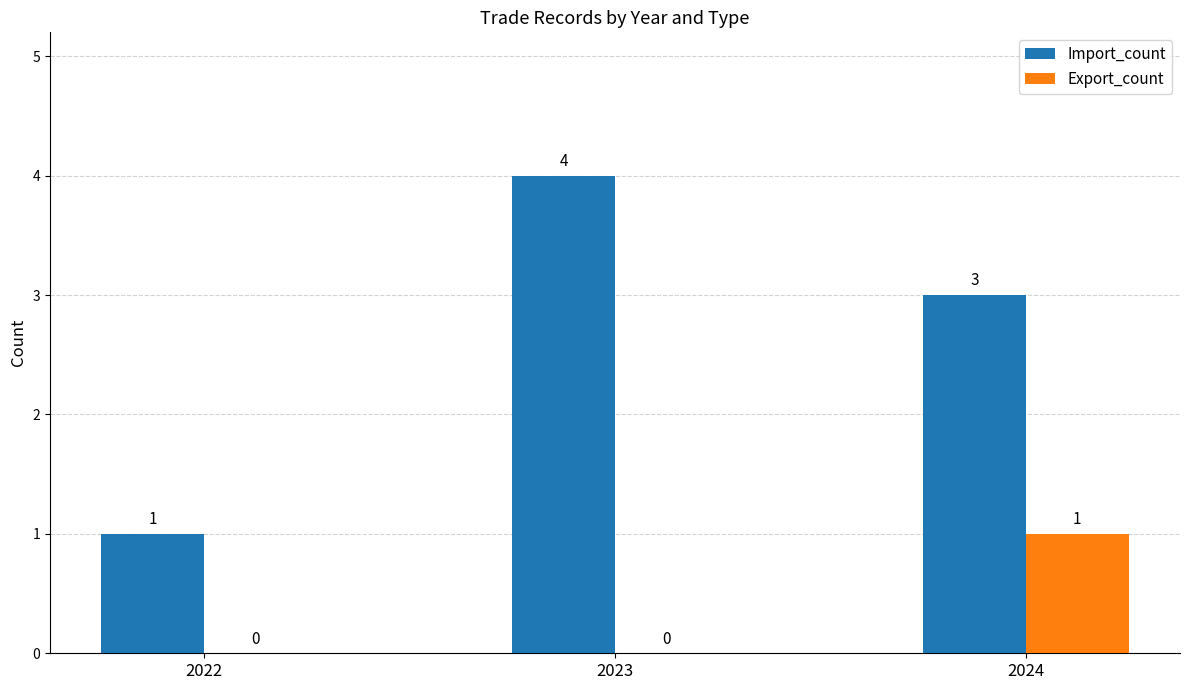

What is the sum of the Import_count values at 2023 and 2024?

7